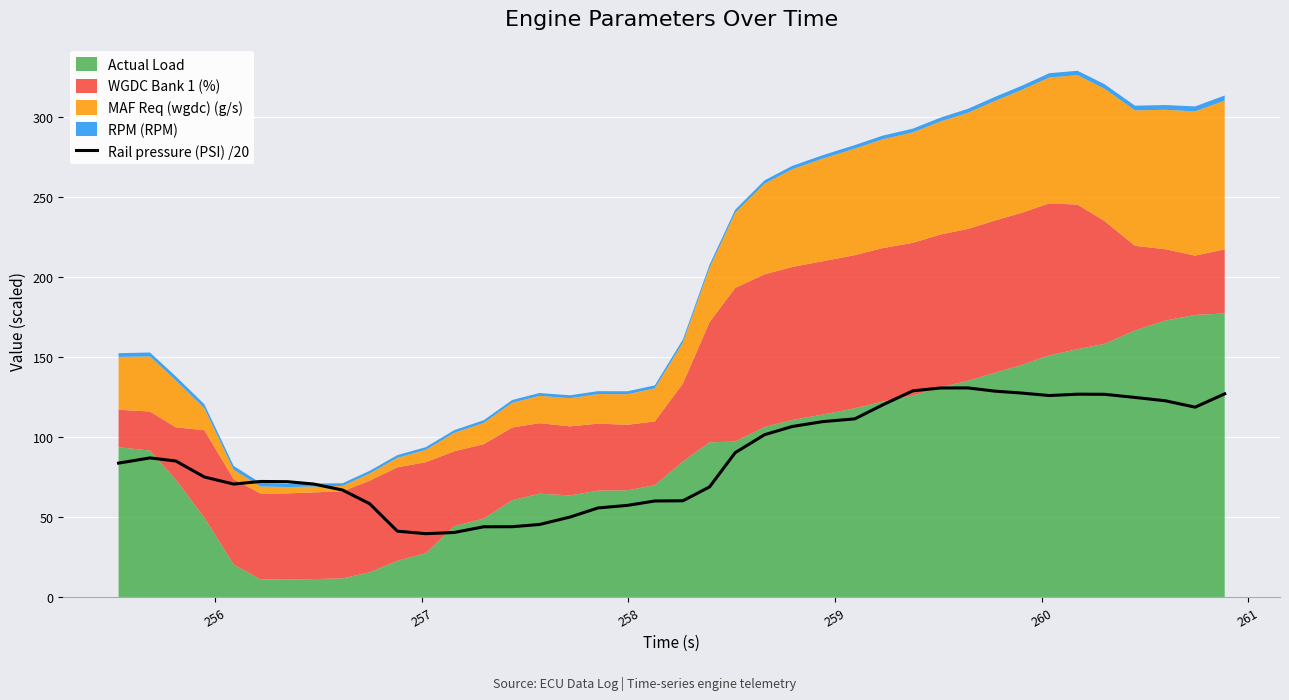

What is the highest value of the Rail pressure (PSI) /20 series?

130.8